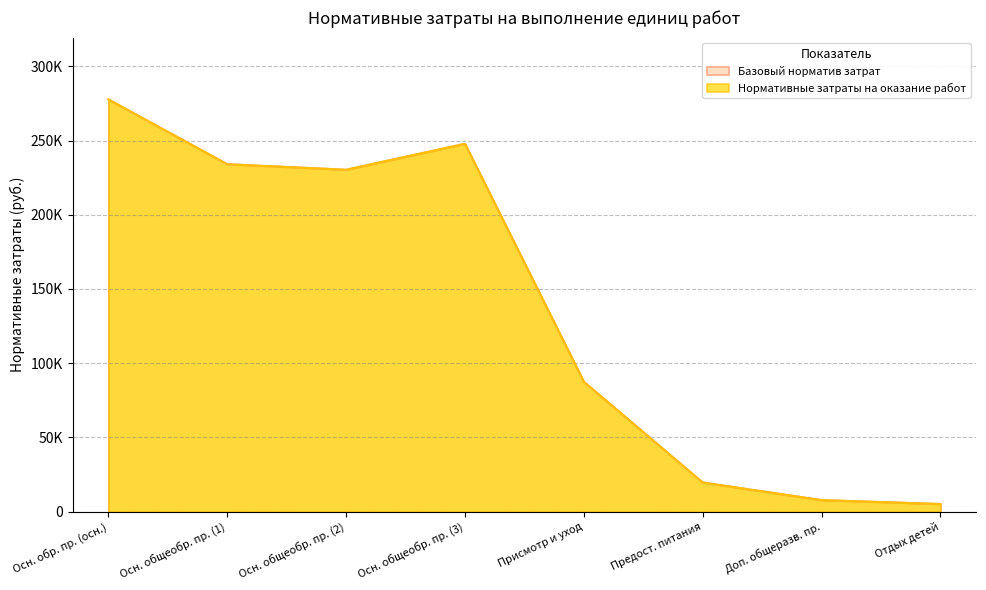

What are all the series names shown in the legend?

Базовый норматив затрат, Нормативные затраты на оказание работ